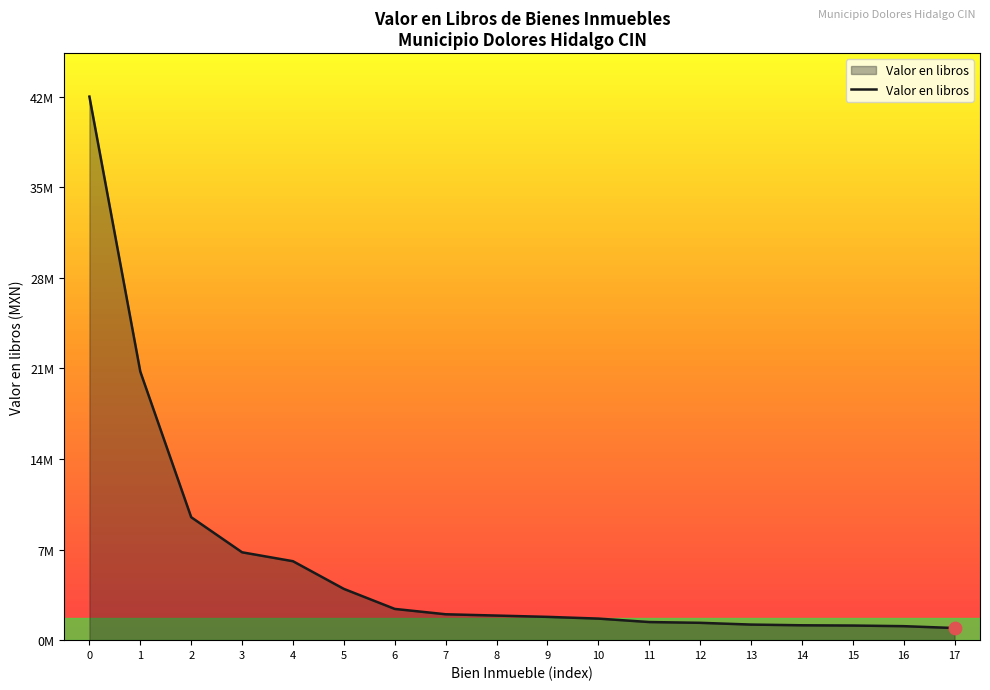

Between 14 and 7, which is larger?

7